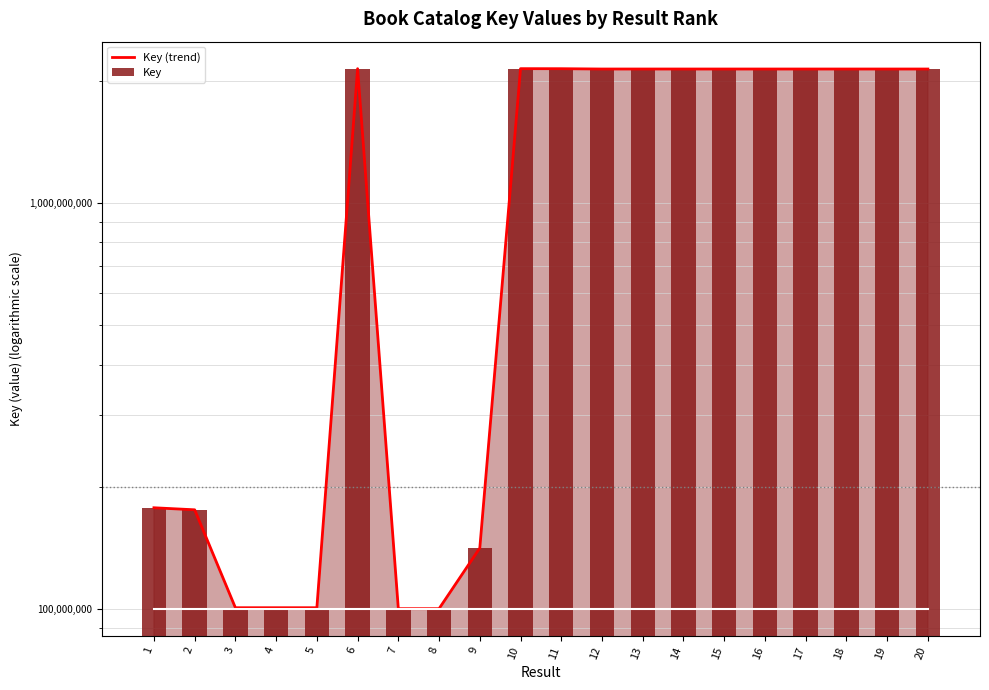

Is it true that Key equals 2137681261 at 19?

True